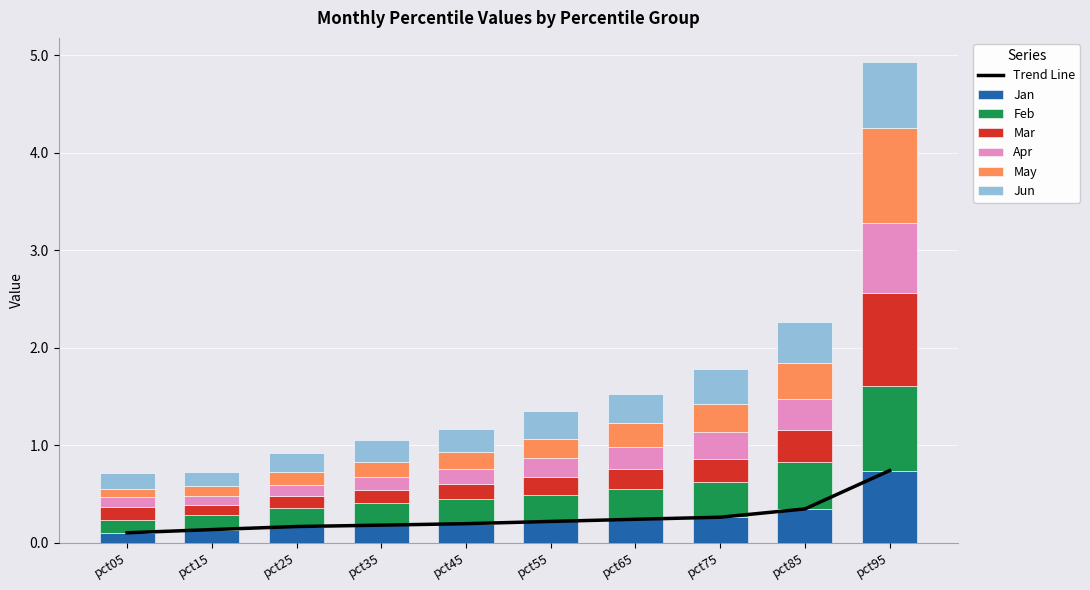

The value of Feb at pct25 is 0.2. True or false?

True